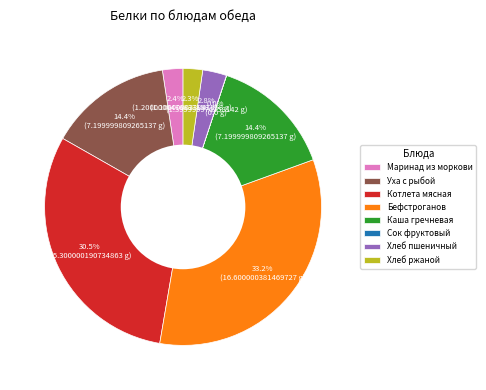

Which has a higher value, Каша гречневая or Маринад из моркови?

Каша гречневая